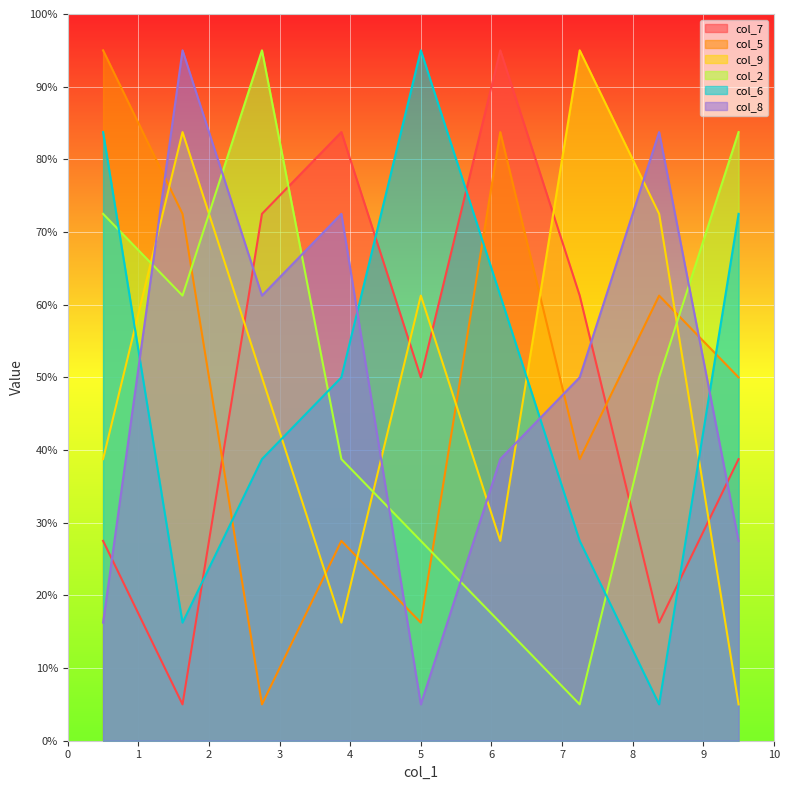

What are all the series names shown in the legend?

col_7, col_5, col_9, col_2, col_6, col_8